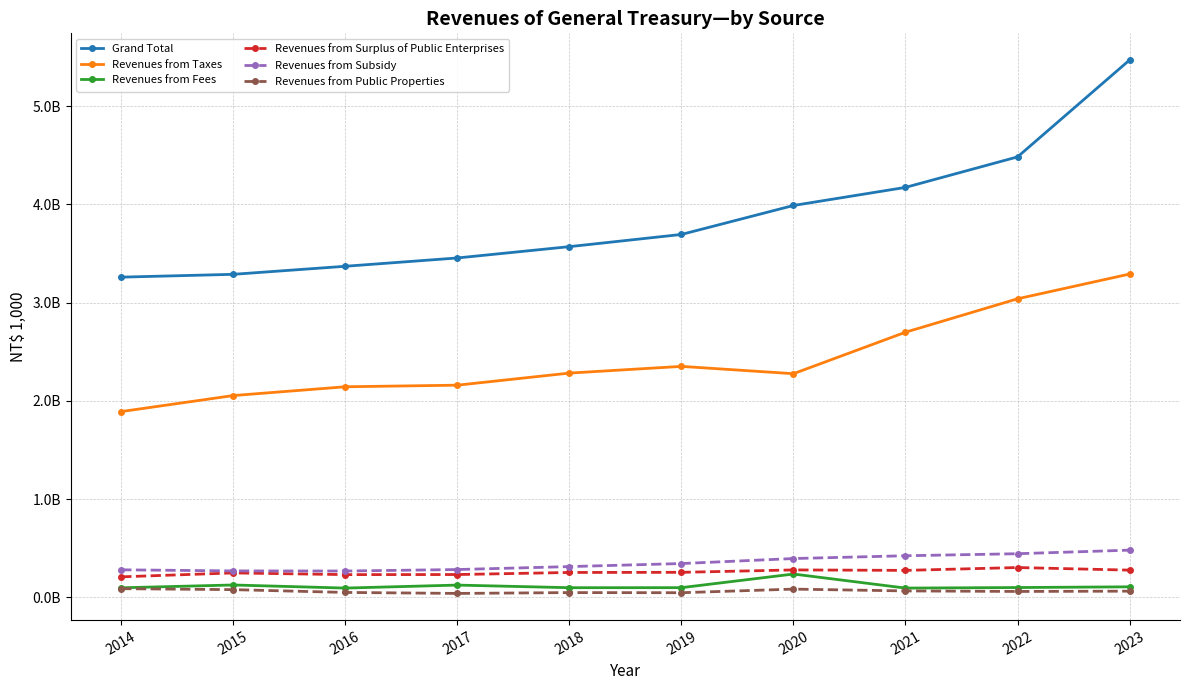

Which series changed the most between 2021 and 2022?

Revenues from Taxes